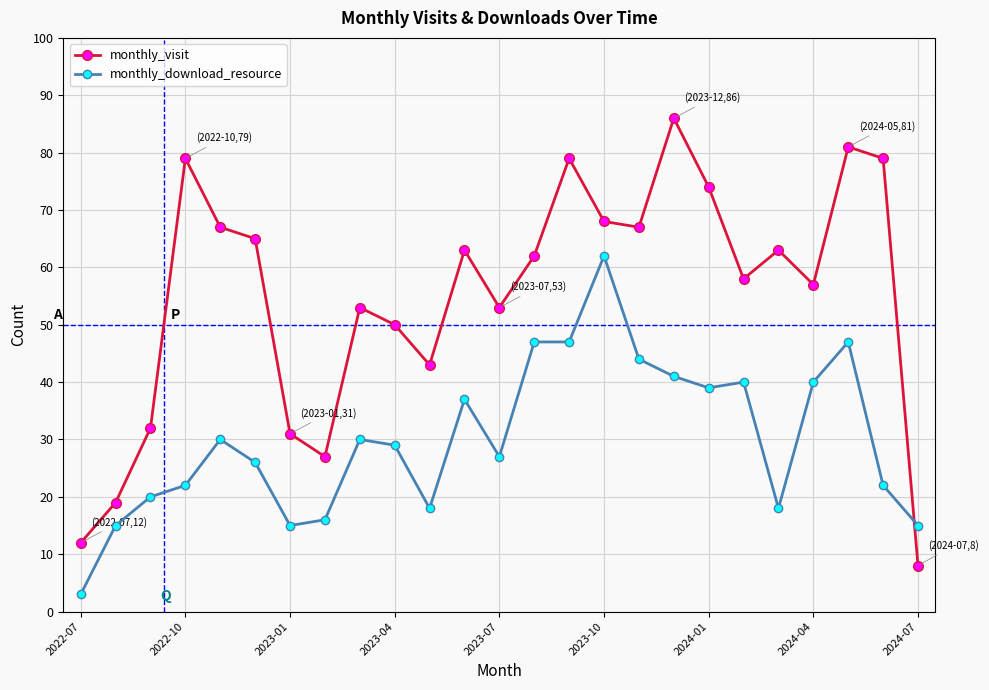

True or false: monthly_download_resource has more than 1 interior local peaks.

True